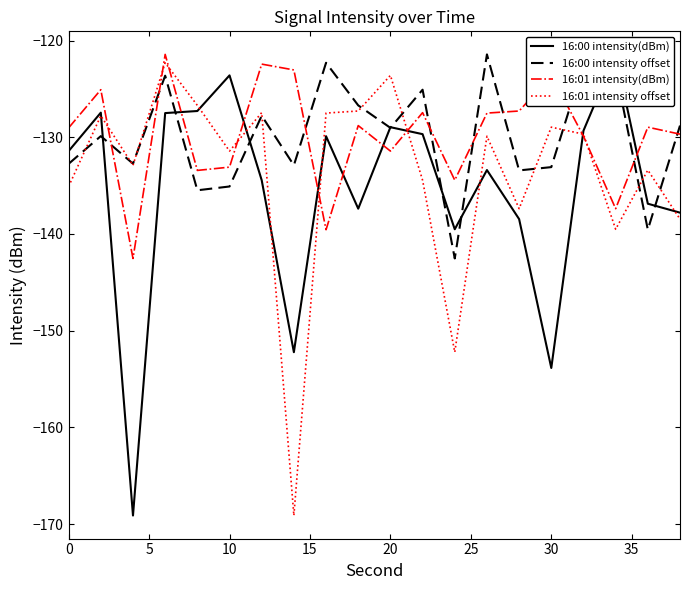

What are all the series names shown in the legend?

16:00 intensity(dBm), 16:00 intensity offset, 16:01 intensity(dBm), 16:01 intensity offset